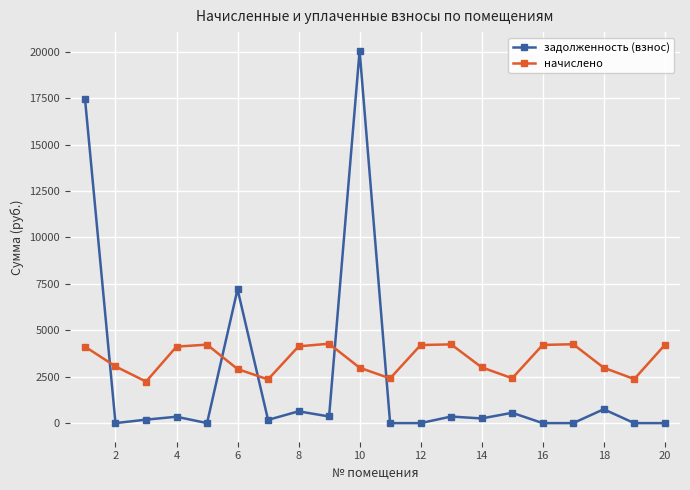

At how many categories does at least one series exceed 3212?

12